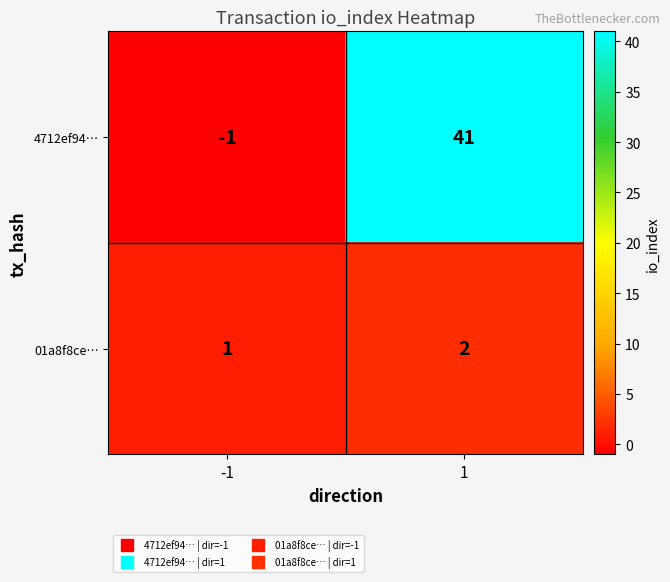

What is the sum of all 4712ef94… values?

40